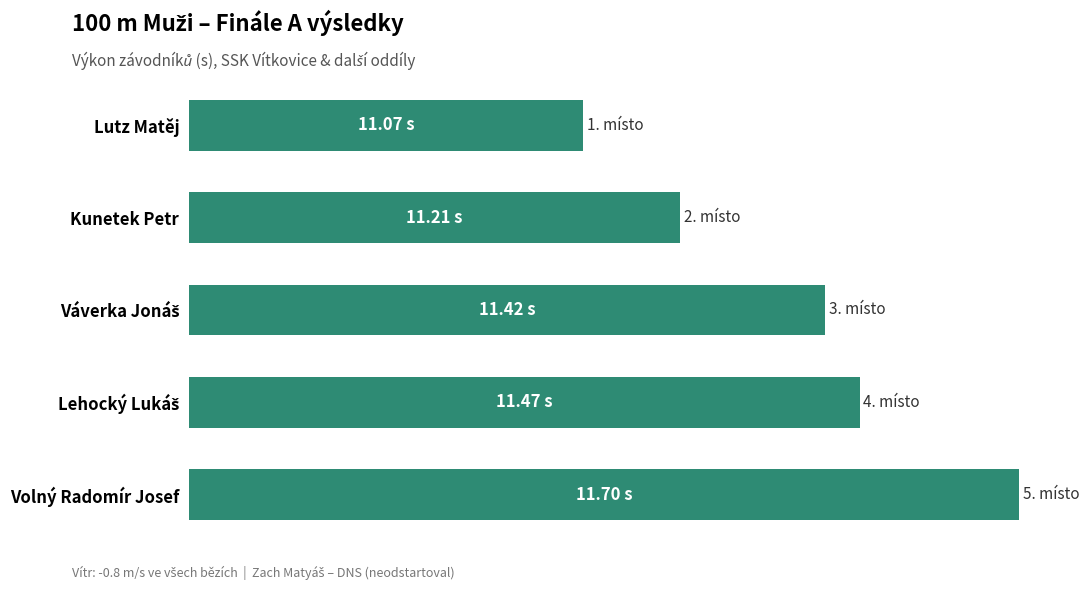

What is the difference between the second highest and minimum values?

0.4